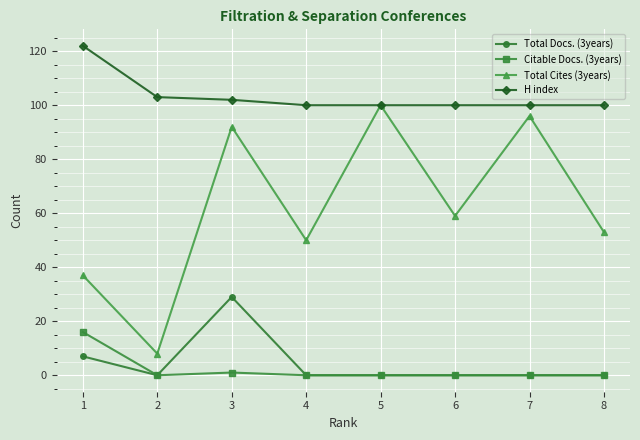

What is the spread (max minus min) of values at 3?

101